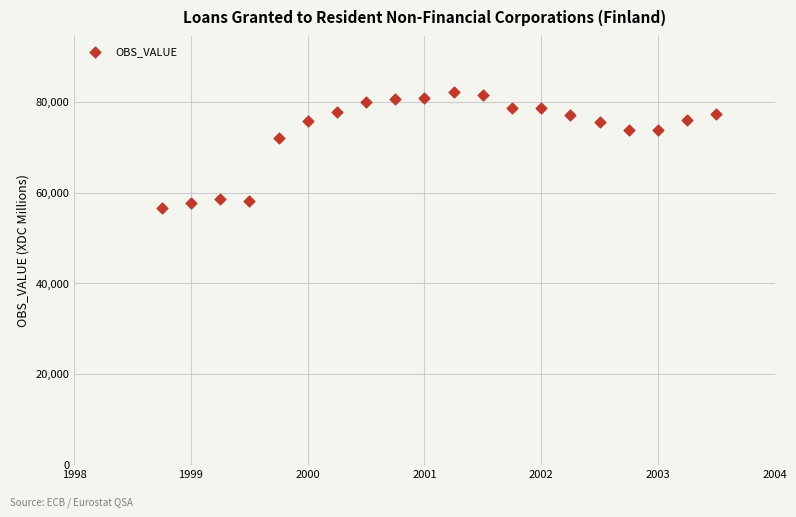

What Y value in the scatter plot is closest to 69306?

72132